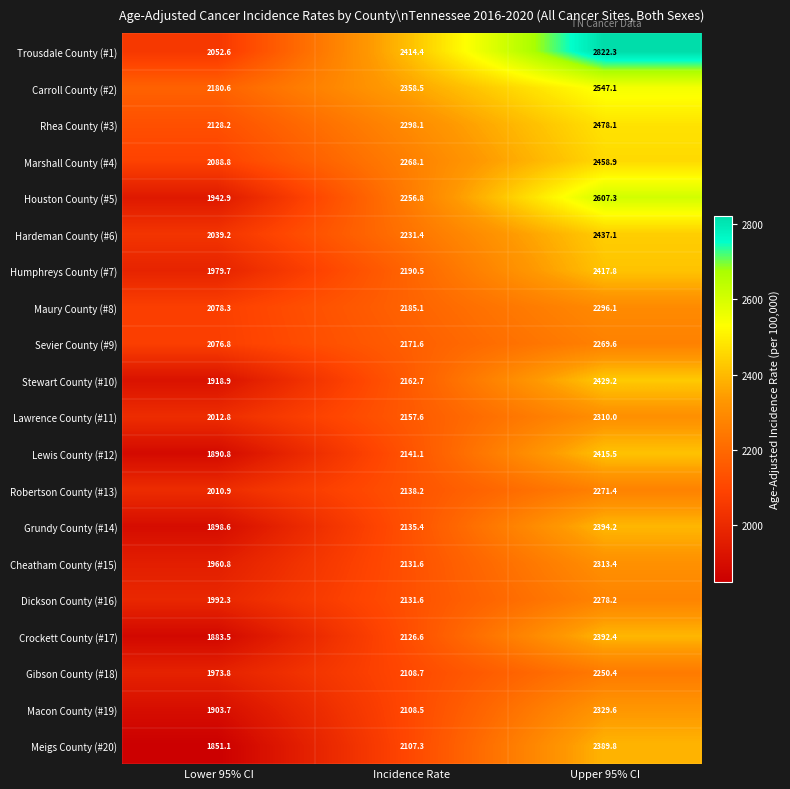

How many categories are shown in the chart?

3